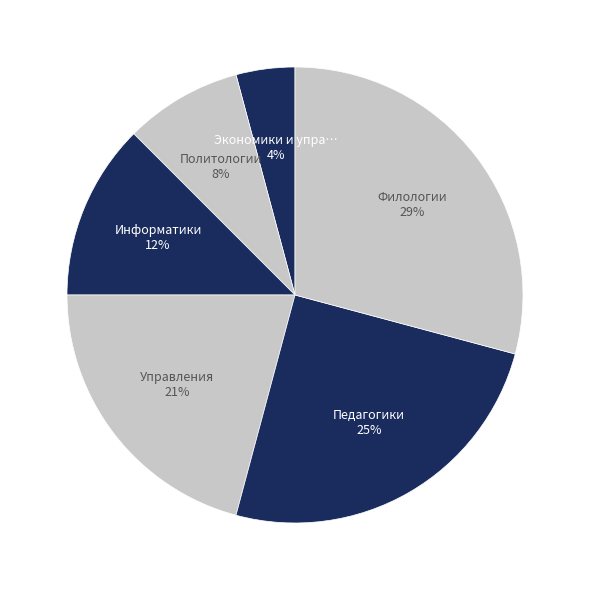

How many slices are in this pie chart?

6